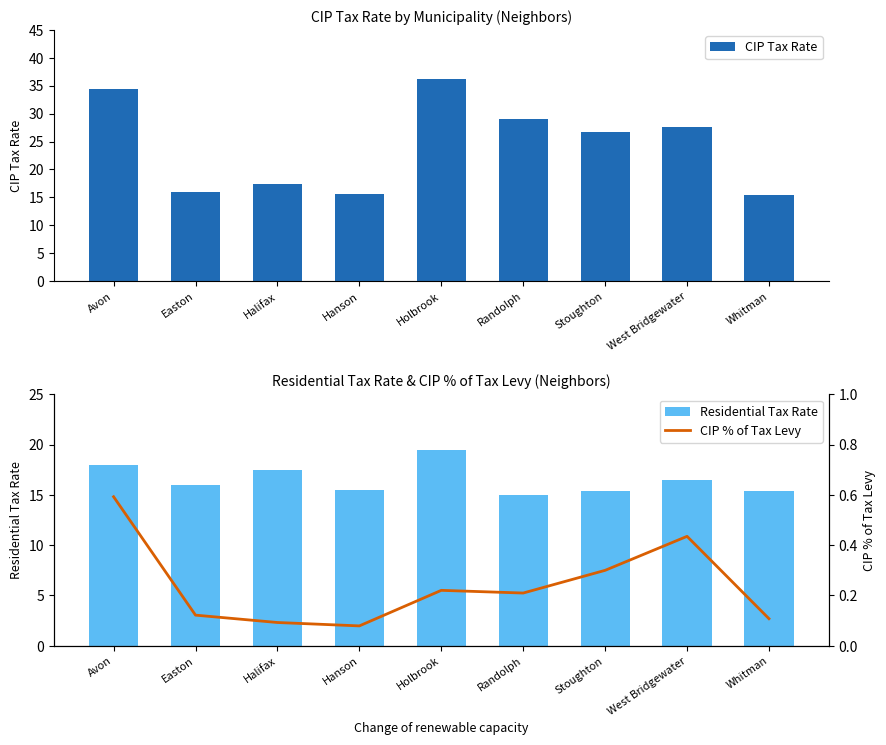

How many data points in Residential Tax Rate are less than 15?

1